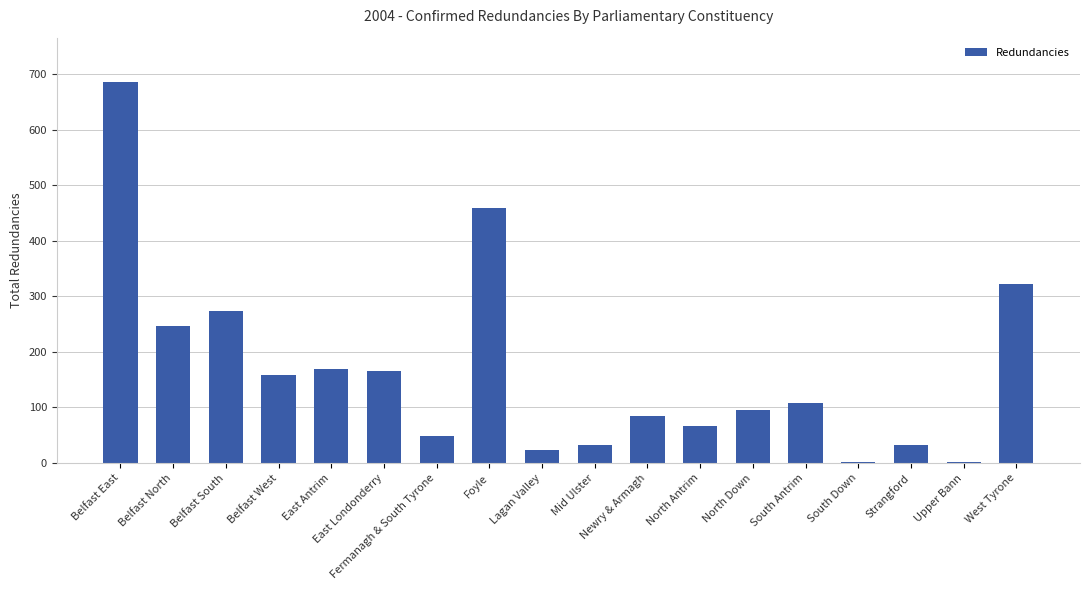

What is the sum of all values?

2978